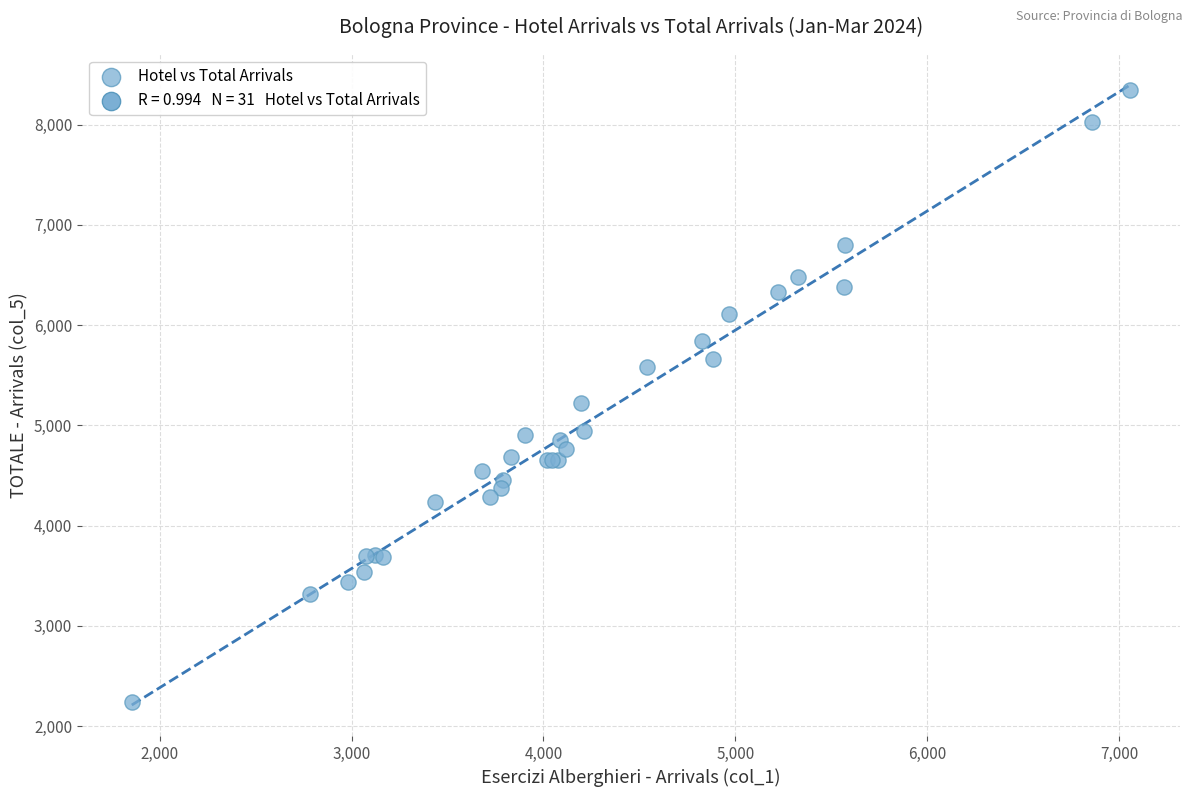

What Y value in the scatter plot is closest to 5289?

5219